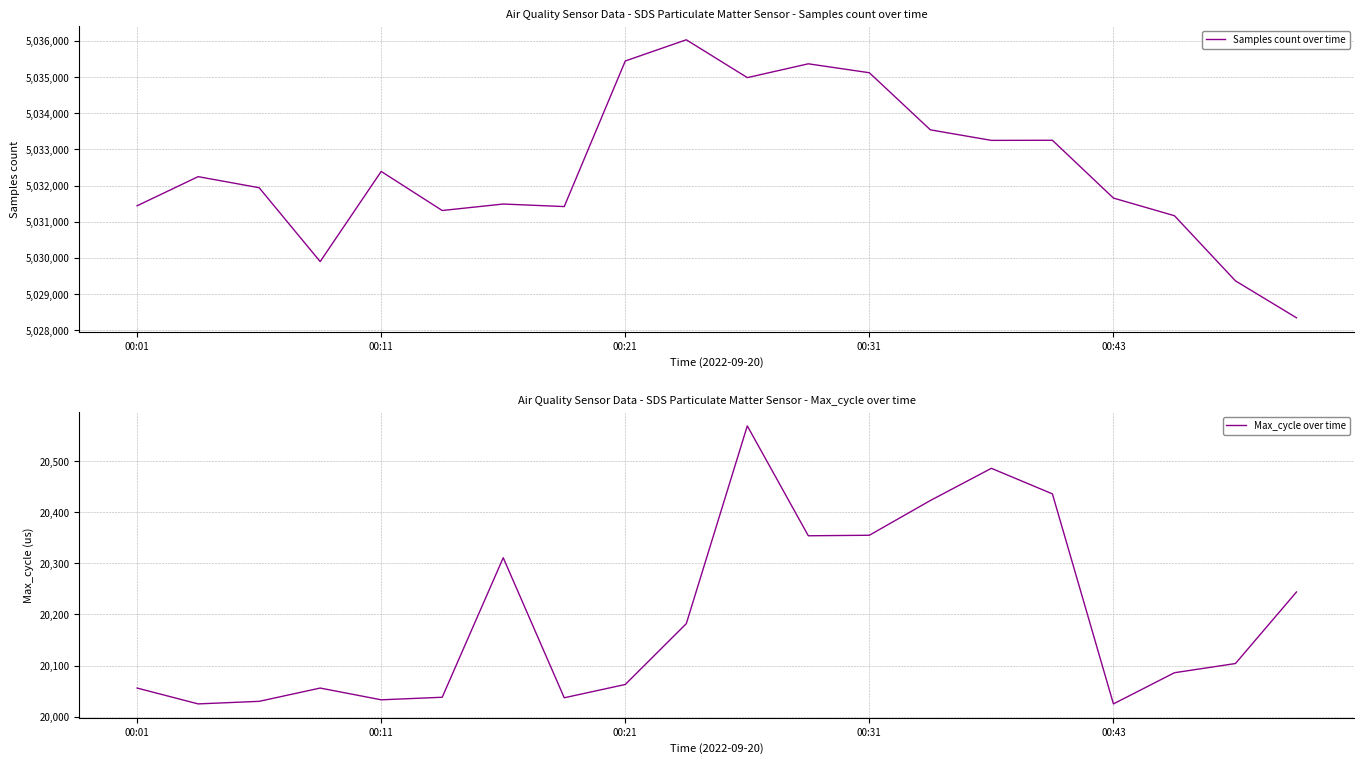

True or false: Max_cycle over time has more than 0 points higher than both neighbors.

True